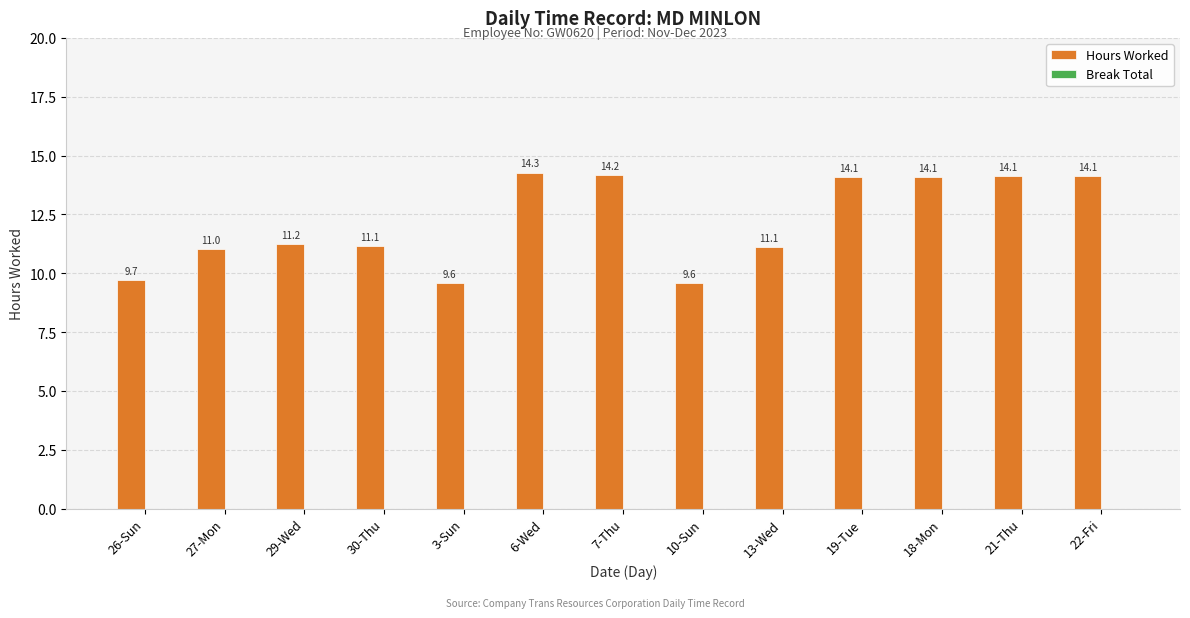

What is the greatest value displayed?

14.3